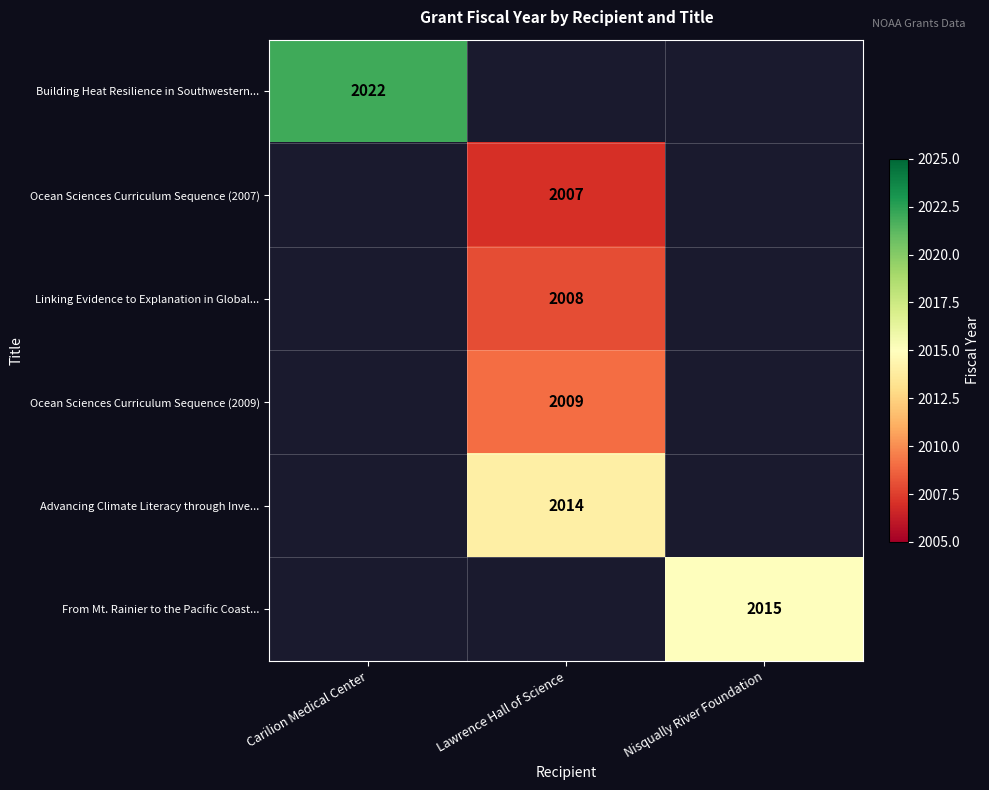

What is the smallest value displayed?

2007.0